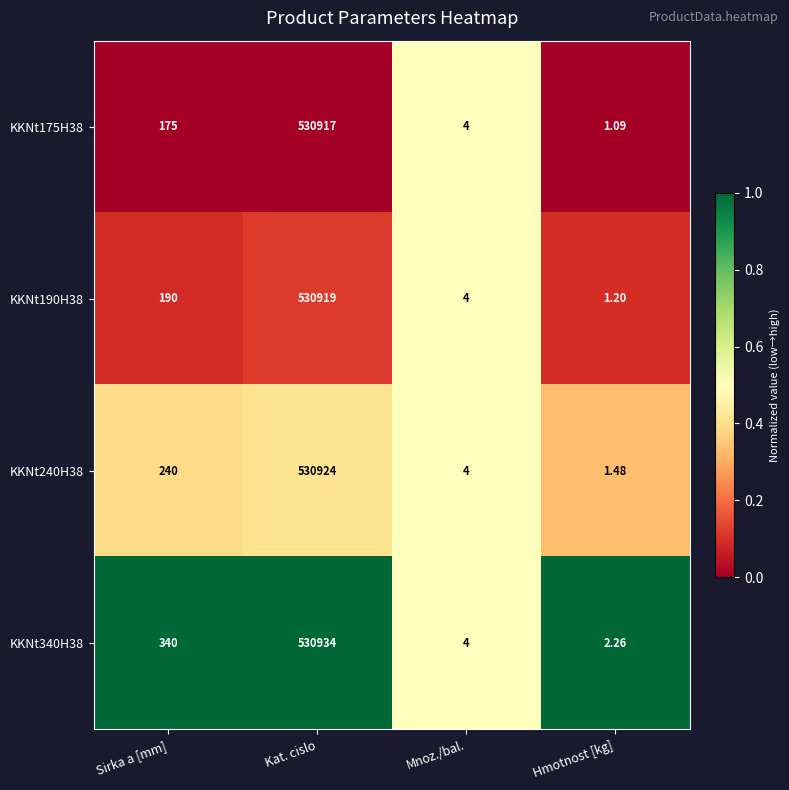

List the labels in order of KKNt340H38 value, largest first.

Kat. cislo, Sirka a [mm], Mnoz./bal., Hmotnost [kg]